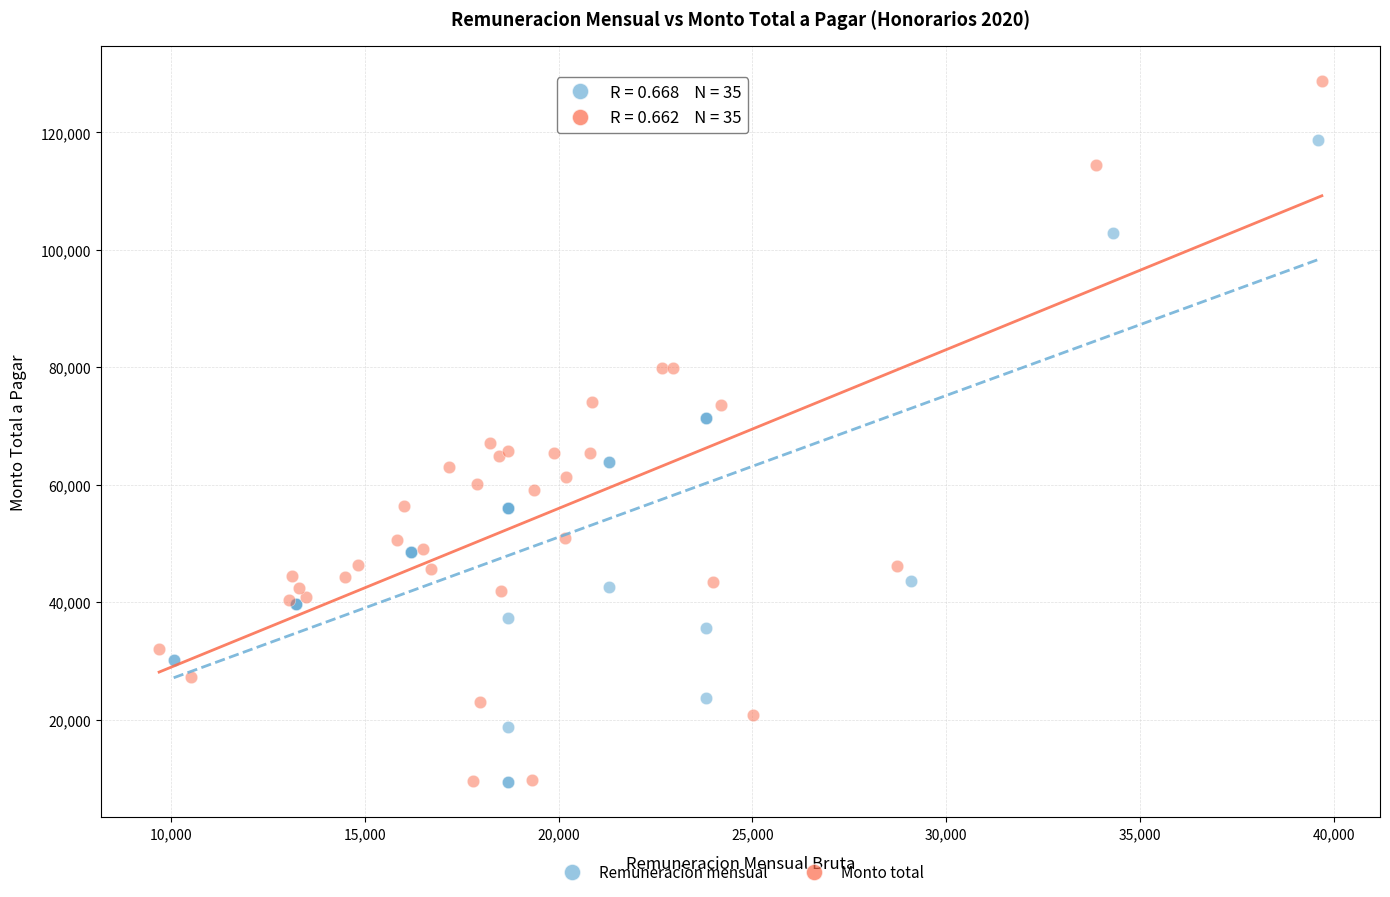

Which series has the largest Y range (max minus min)?

Monto total